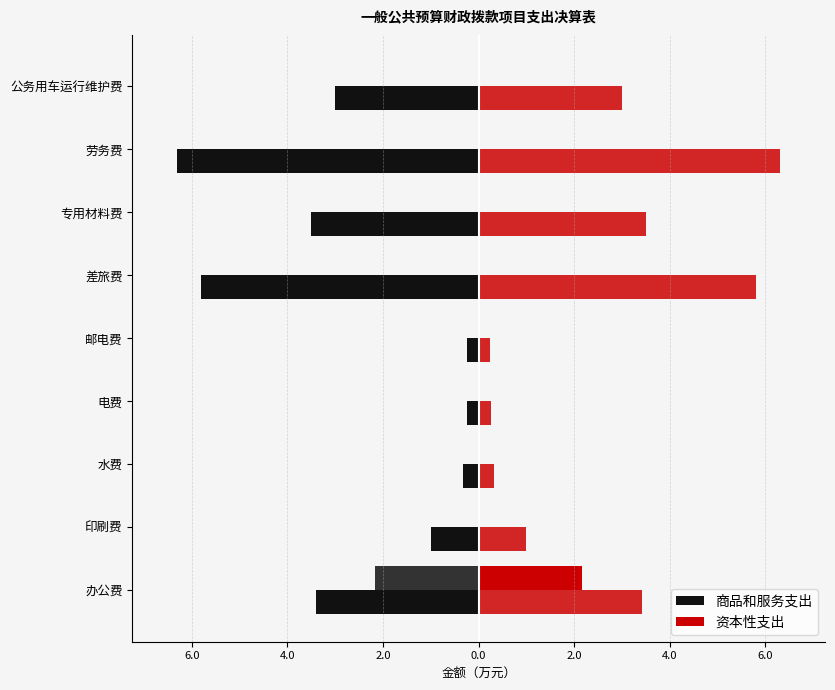

True or false: 资本性支出 has a value of 0.0 at 差旅费.

True